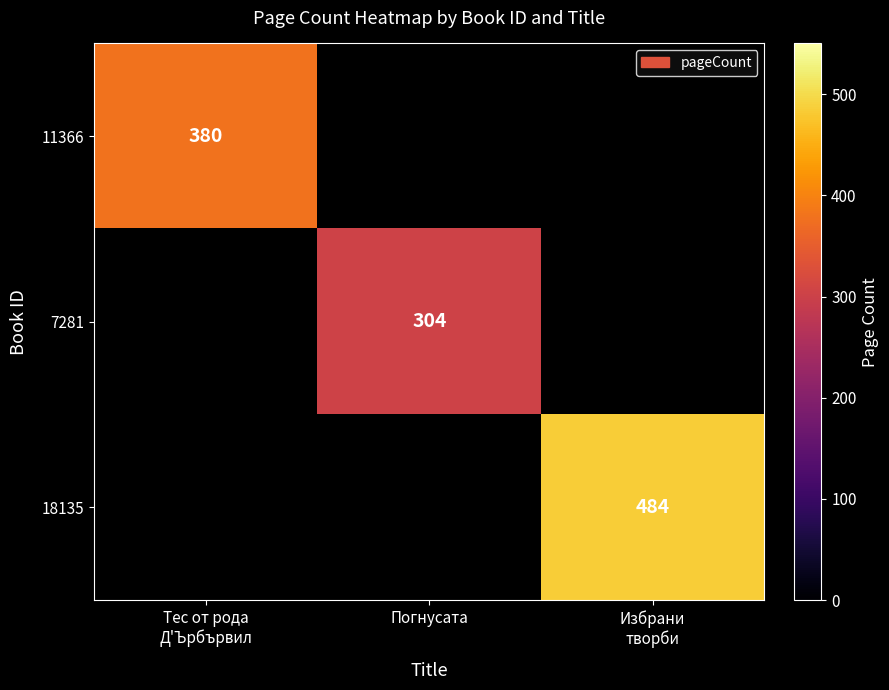

At which category does the chart reach its peak across all series?

Избрани
творби